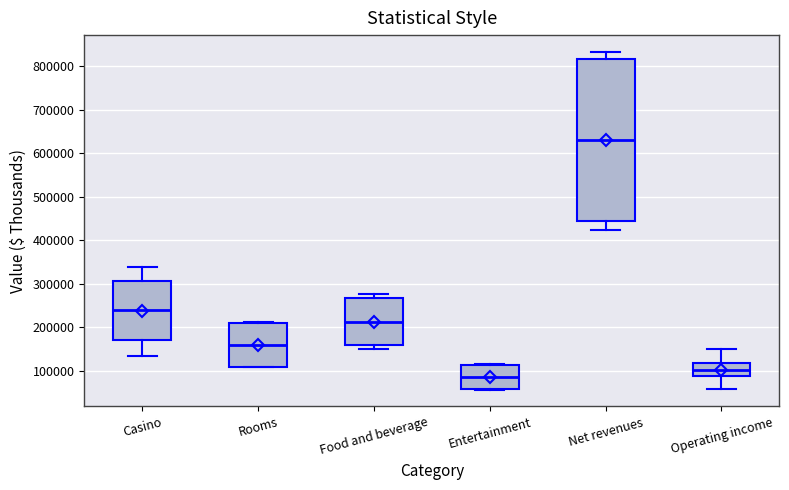

Reading left to right, transcribe this box plot: for each box, give where its median line is, the range the box spans, and where its two whiskers end, as read against the y-axis. The values are not printed on the chart, so give them approximately, as read against the axis.

Casino: median 240000, box 170000 to 310000, whiskers 130000 to 340000
Rooms: median 160000, box 110000 to 210000, whiskers 110000 to 210000
Food and beverage: median 210000, box 160000 to 270000, whiskers 150000 to 280000
Entertainment: median 90000, box 60000 to 110000, whiskers 60000 to 120000
Net revenues: median 630000, box 440000 to 820000, whiskers 420000 to 830000
Operating income: median 100000, box 90000 to 120000, whiskers 60000 to 150000